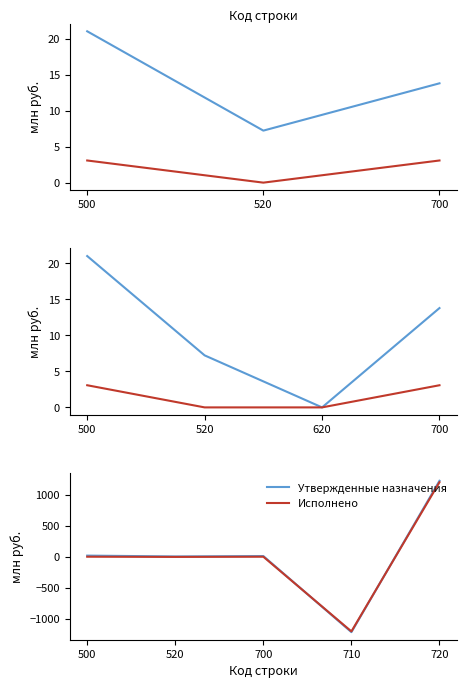

The value of Утвержденные назначения at 700 is 5.6. True or false?

False